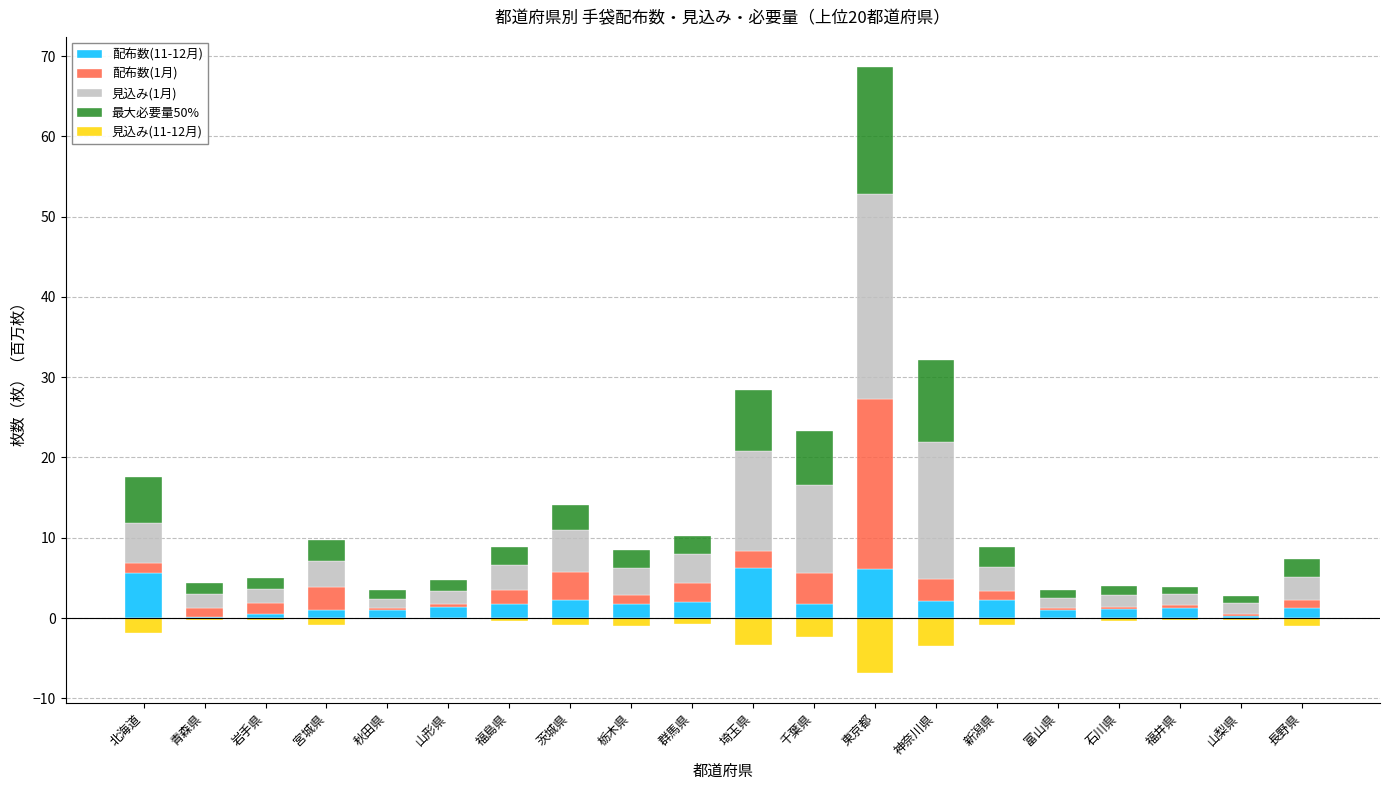

At which category is the sum across all series the highest?

東京都